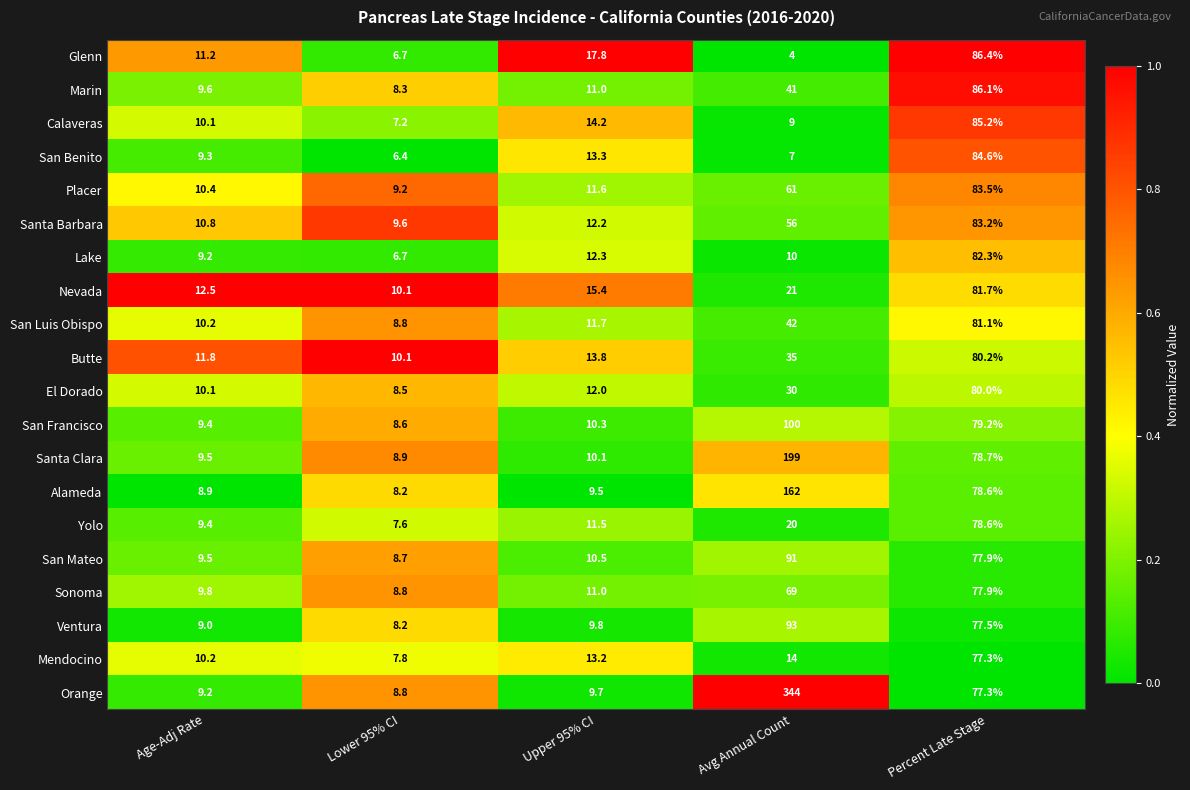

Which series changed the most between Lower 95% CI and Upper 95% CI?

Glenn